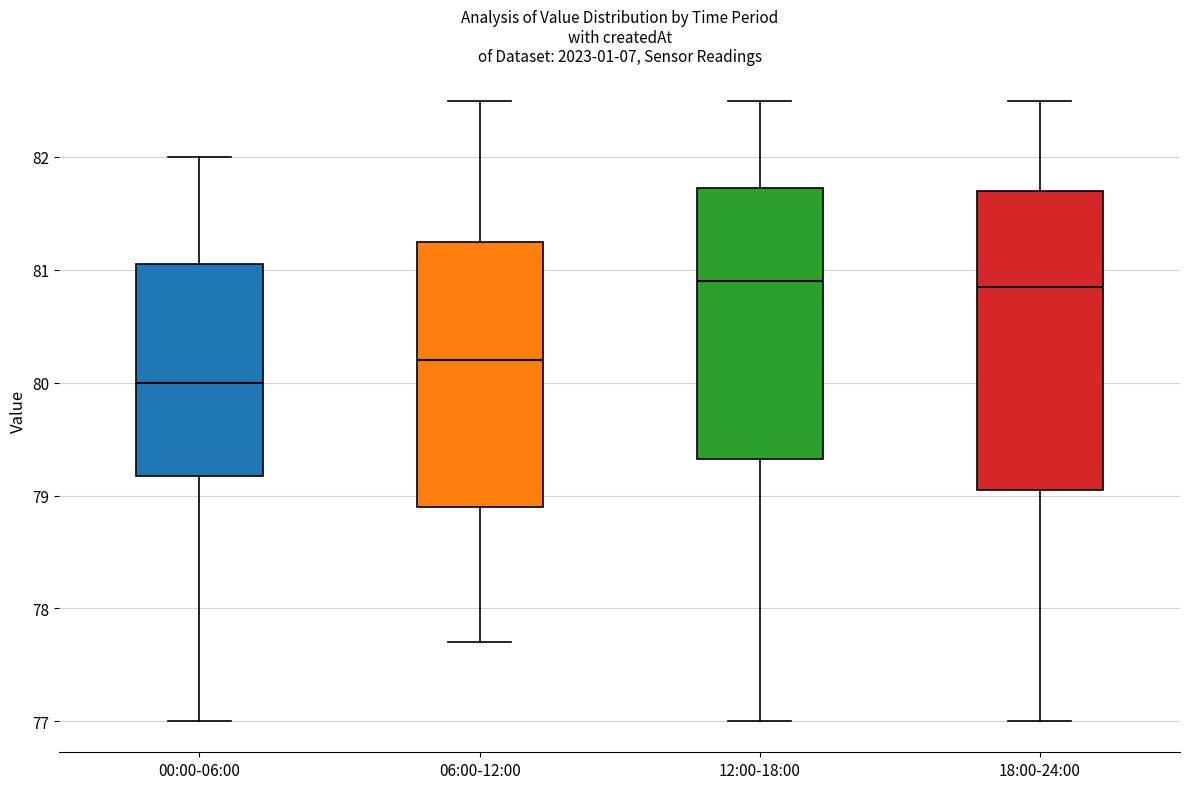

Reading left to right, read every box against the y-axis: the position of its median line, the range the box covers, and the ends of its whiskers. The values are not printed on the chart, so give them approximately, as read against the axis.

00:00-06:00: median 80.0, box 79.2 to 81.1, whiskers 77.0 to 82.0
06:00-12:00: median 80.2, box 78.9 to 81.3, whiskers 77.7 to 82.5
12:00-18:00: median 80.9, box 79.3 to 81.7, whiskers 77.0 to 82.5
18:00-24:00: median 80.9, box 79.1 to 81.7, whiskers 77.0 to 82.5